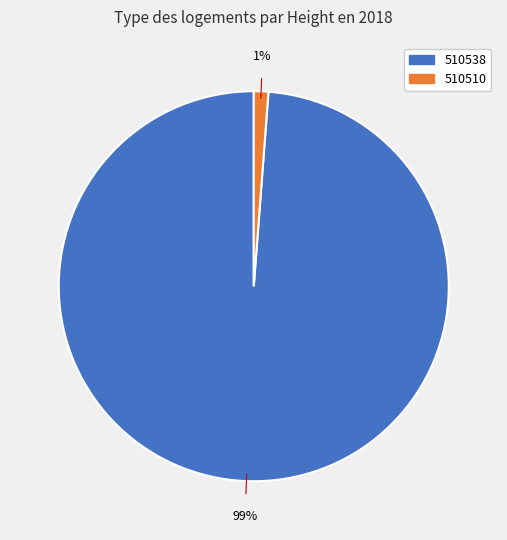

To the nearest percent, what is the difference between the 510538 and 510510 slice percentages?

98%